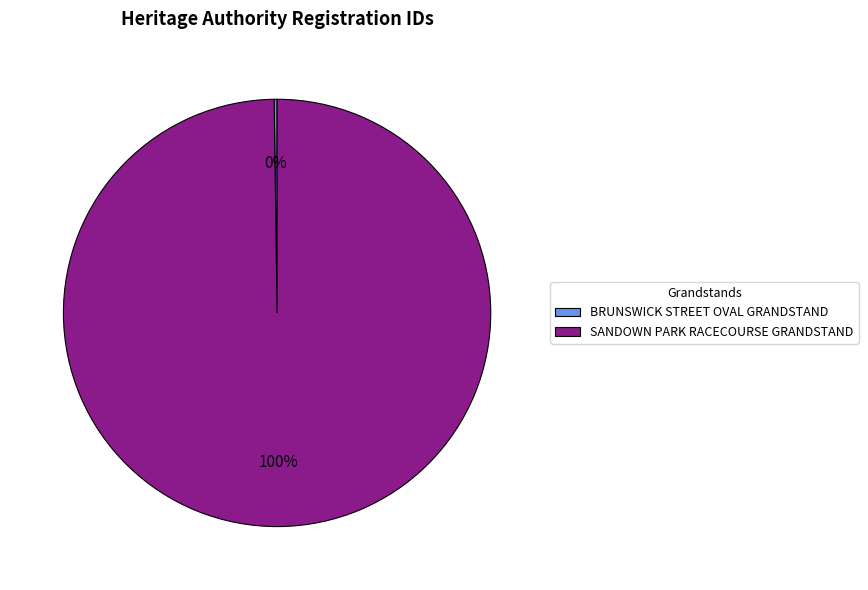

Which slice is the largest?

SANDOWN PARK RACECOURSE GRANDSTAND